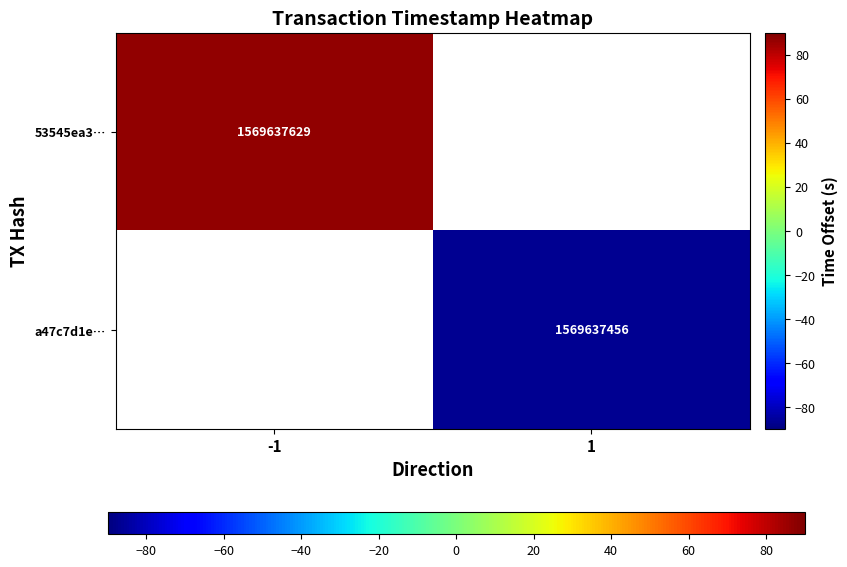

The 53545ea3… series shows 1569637629.0 at -1. True or false?

True